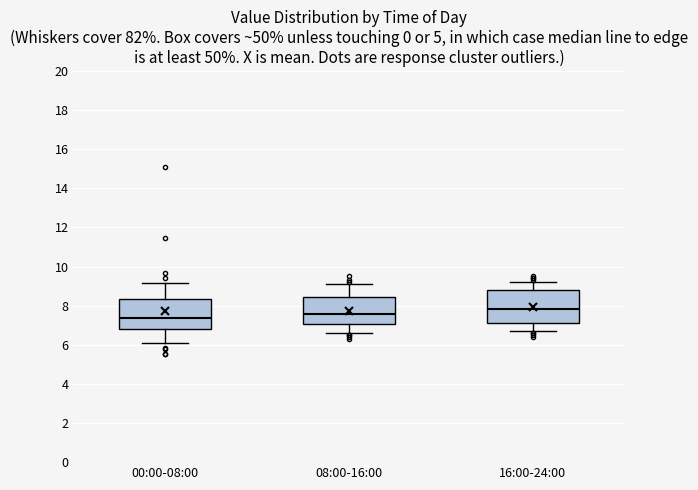

Where does the median line of the box for 16:00-24:00 sit on the y-axis? The values are not printed on the chart, so give them approximately, as read against the axis.

7.8